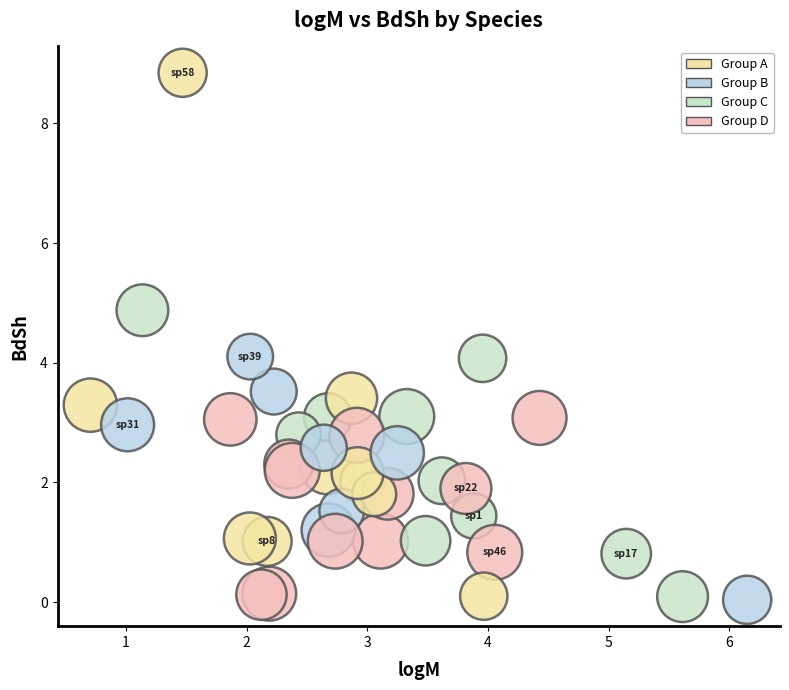

What is the range of Y values (max minus min)?

8.8